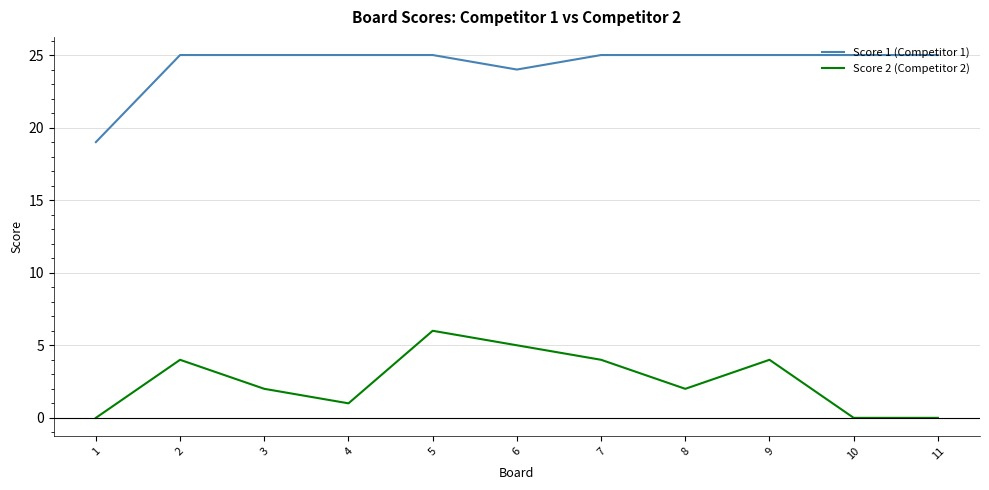

What is the difference between the highest and lowest values at 8?

23